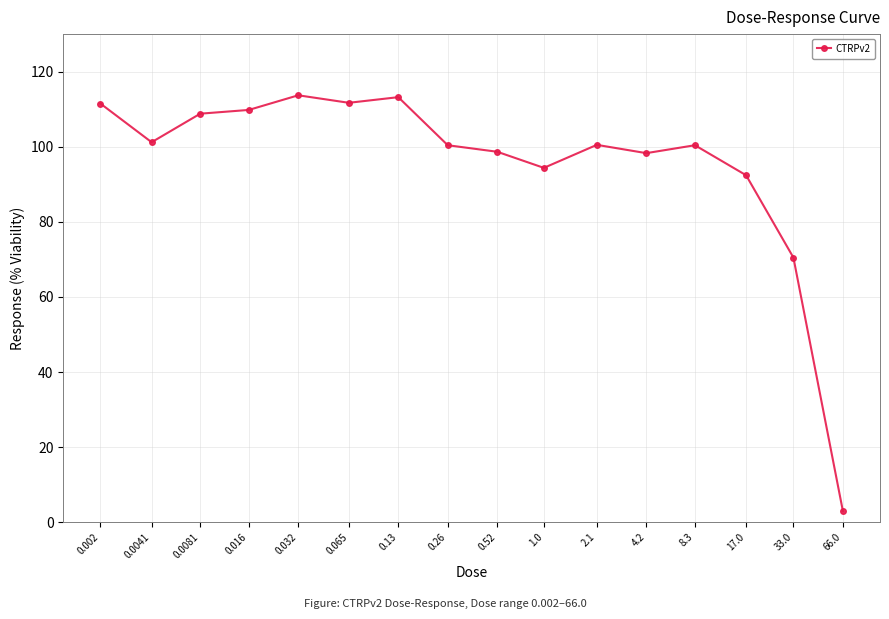

What is the minimum value shown in the chart?

3.0